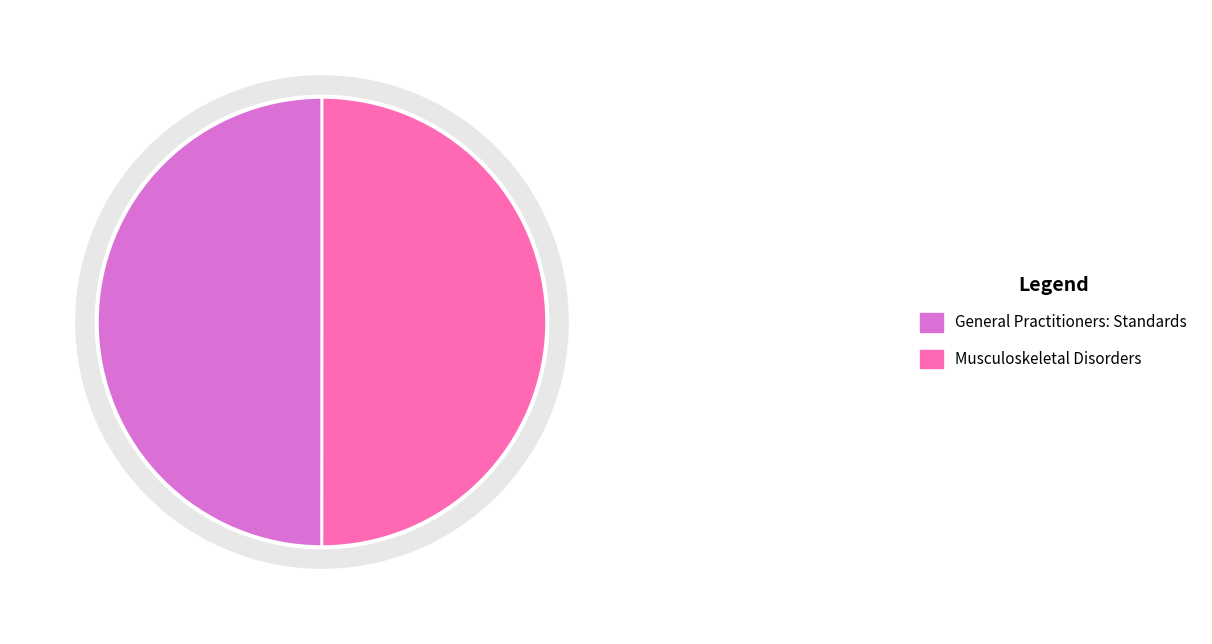

Is it true that General Practitioners: Standards is 44% of the pie?

False